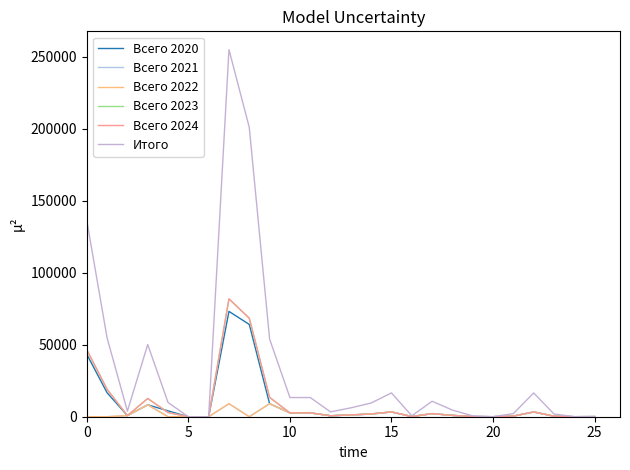

Where is the first local maximum for Всего 2023?

15